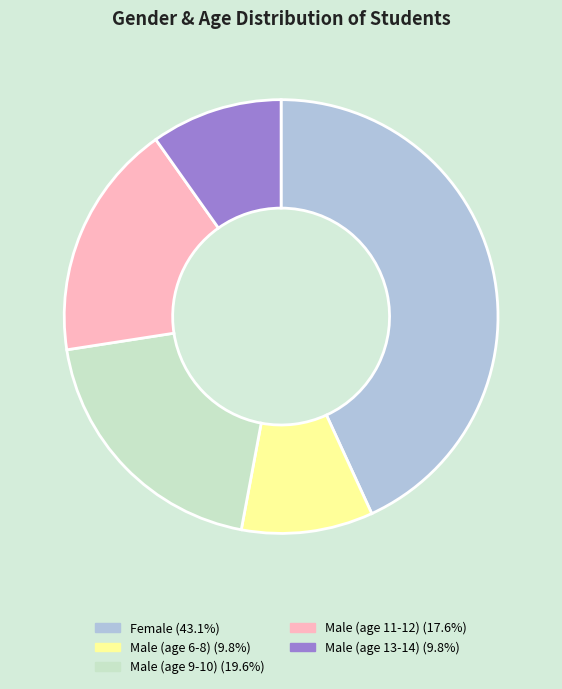

Does any single category account for the majority?

No